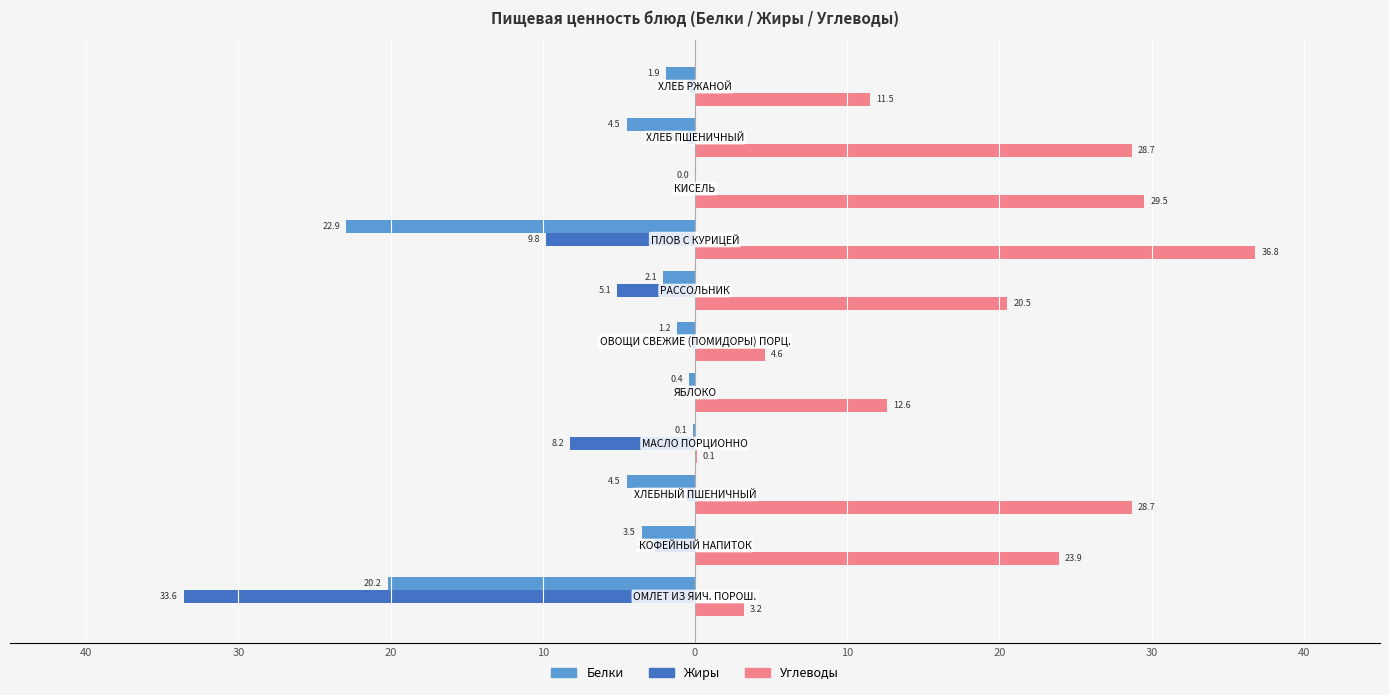

What are all the series names shown in the legend?

Белки, Жиры, Углеводы